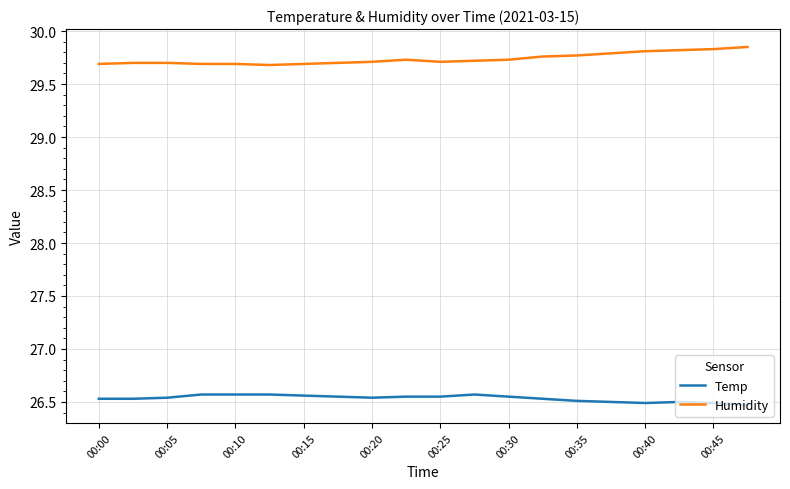

What is the difference between the maximum and minimum values in the Humidity series?

0.2